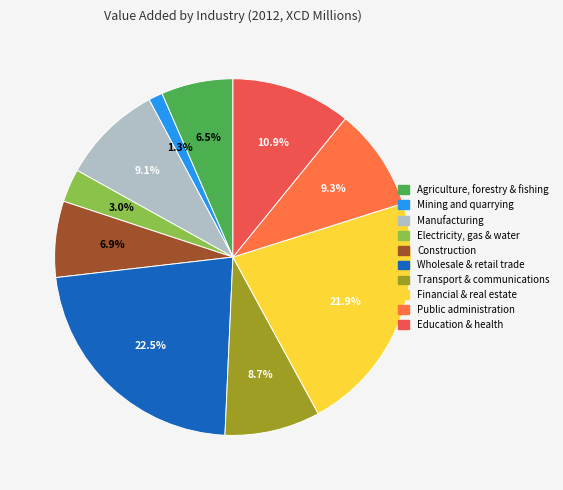

Rank the categories by value from highest to lowest.

Wholesale & retail trade, Financial & real estate, Education & health, Public administration, Manufacturing, Transport & communications, Construction, Agriculture, forestry & fishing, Electricity, gas & water, Mining and quarrying